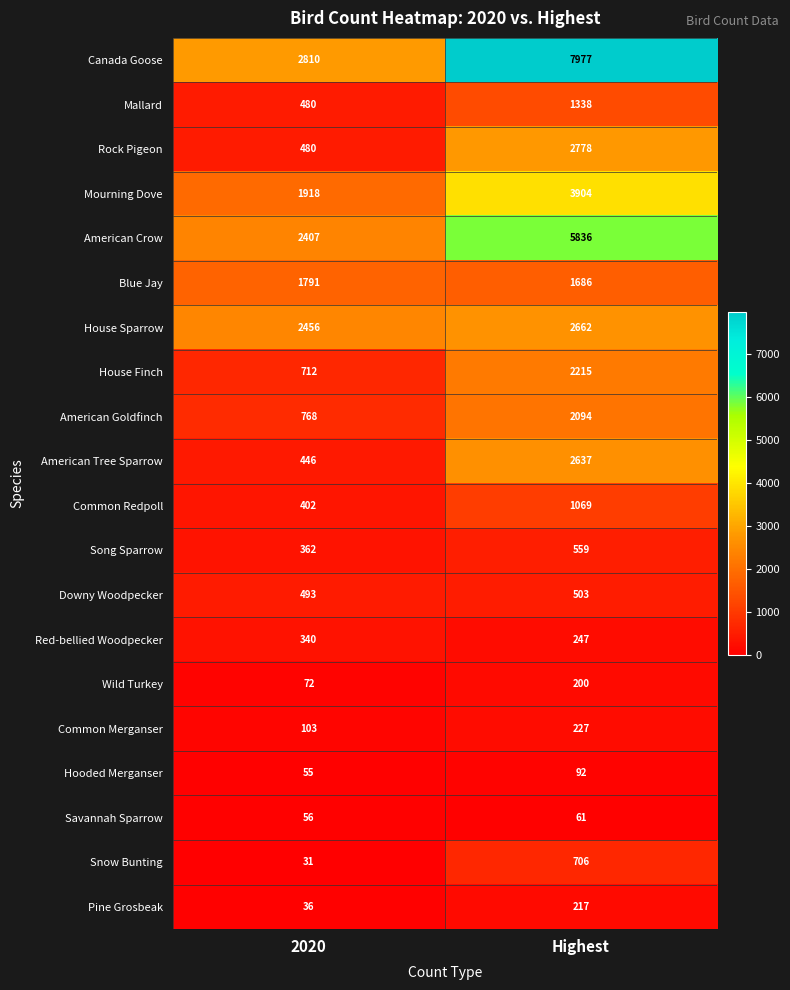

Which series has the largest total across all categories?

Canada Goose